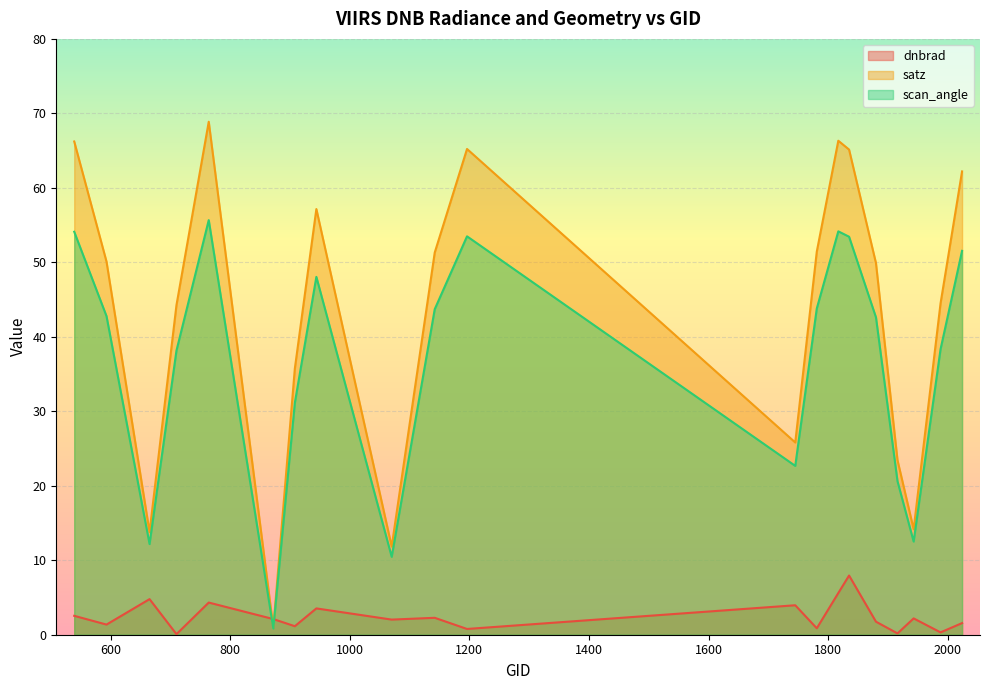

Which series has the widest spread of values?

satz